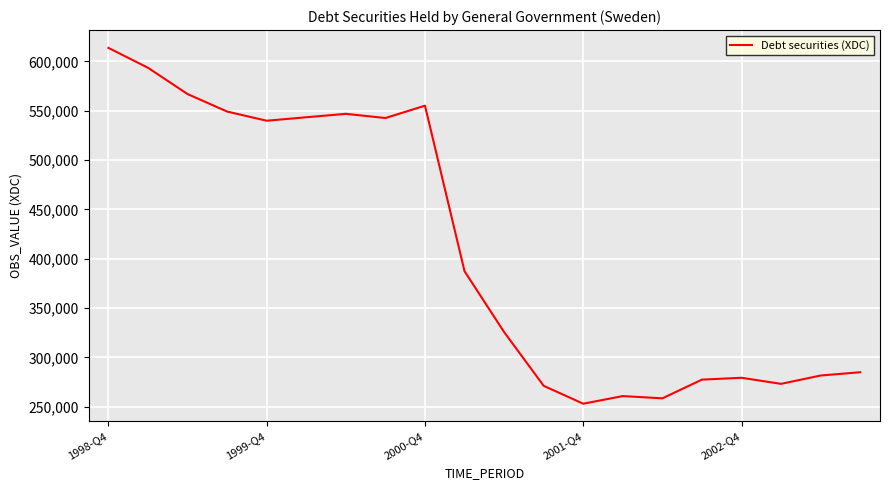

What is the difference between the maximum and minimum values?

360537